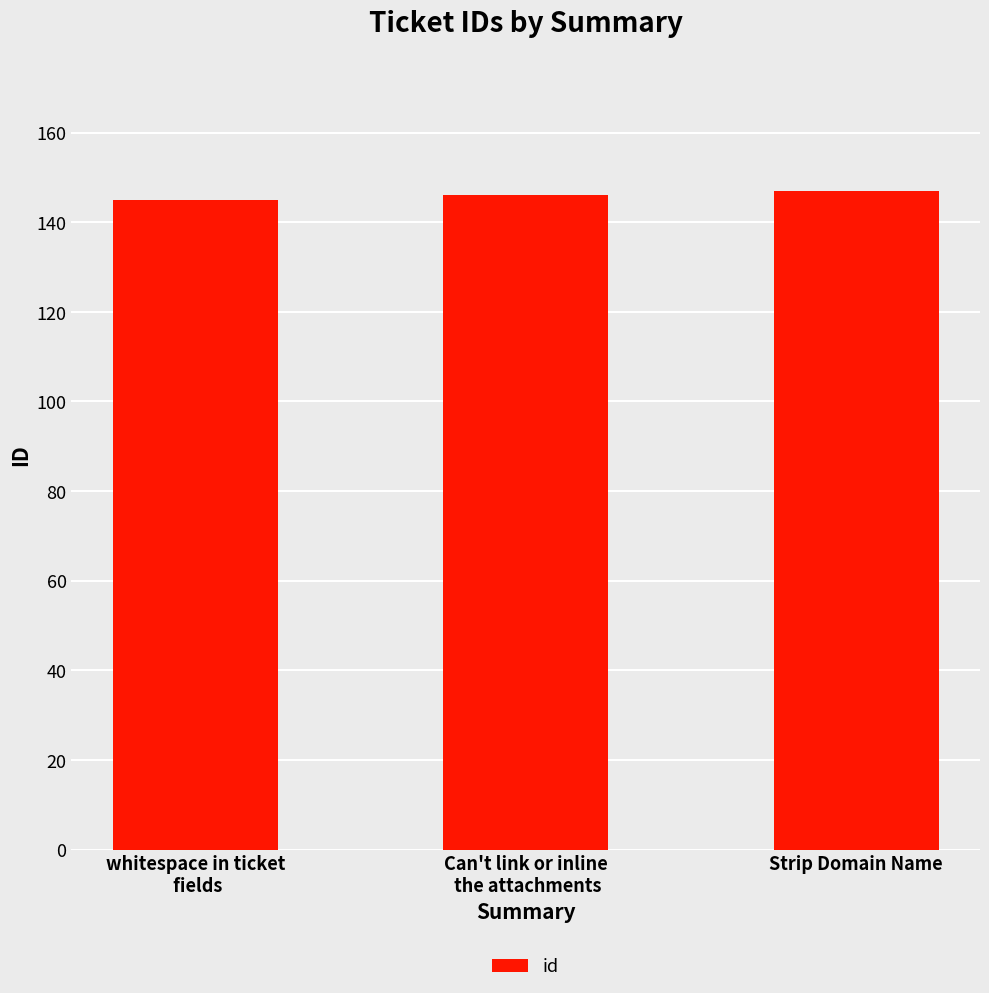

Are the bars grouped side by side (vs. stacked)?

No